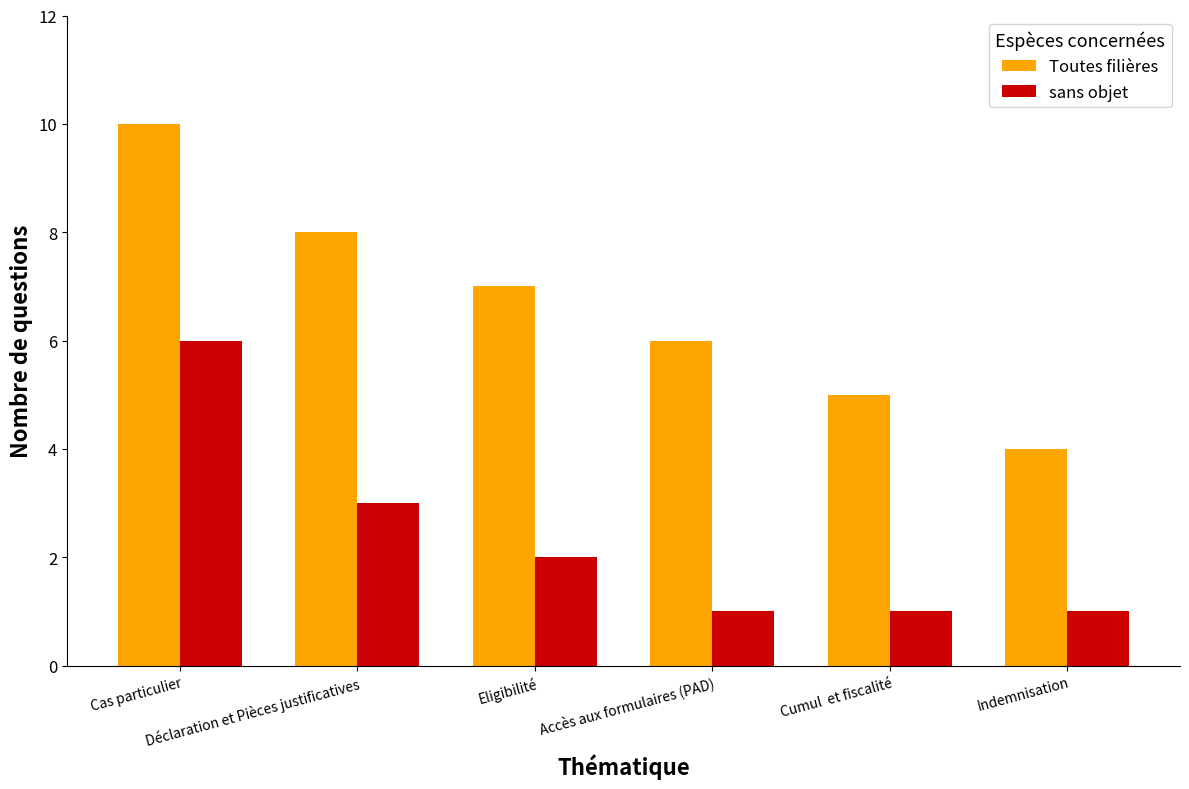

Reading left to right, list all the values displayed in this chart.

Toutes filières: Cas particulier=10	Déclaration et Pièces justificatives=8	Eligibilité=7	Accès aux formulaires (PAD)=6	Cumul  et fiscalité=5	Indemnisation=4
sans objet: Cas particulier=6	Déclaration et Pièces justificatives=3	Eligibilité=2	Accès aux formulaires (PAD)=1	Cumul  et fiscalité=1	Indemnisation=1